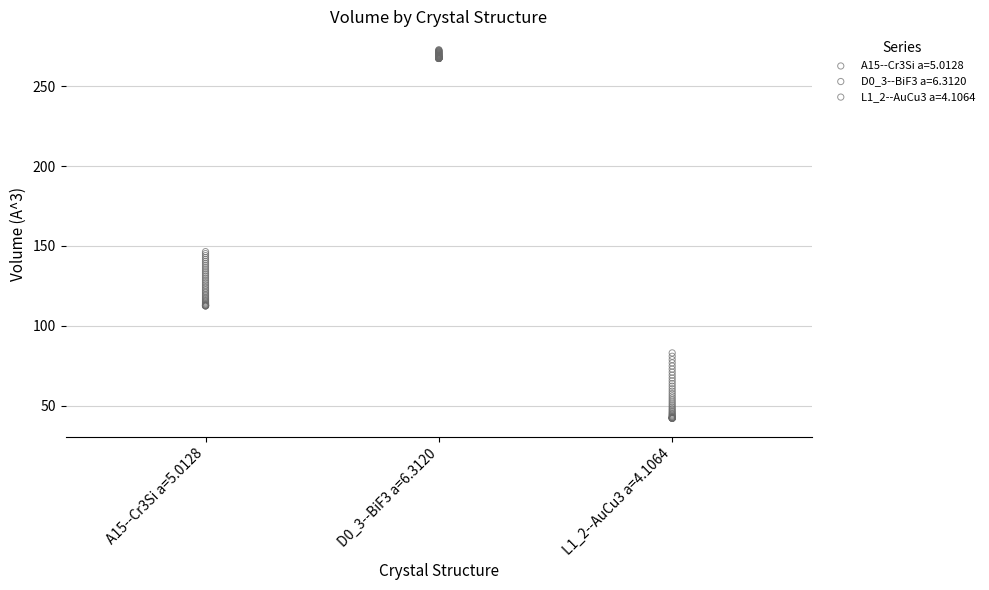

Which series has the largest Y range (max minus min)?

L1_2--AuCu3 a=4.1064